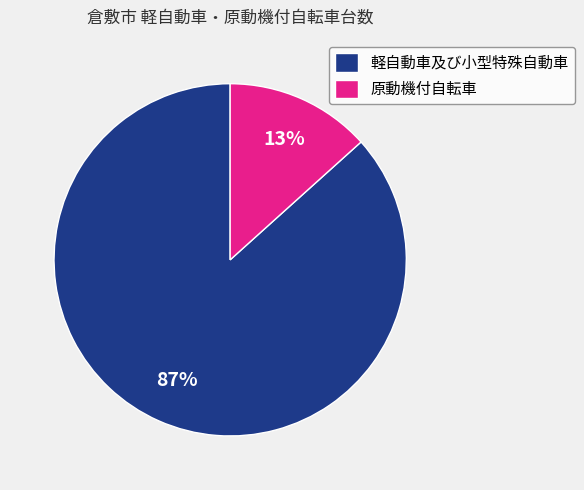

What percentage is the 原動機付自転車 slice, to the nearest percent?

13%